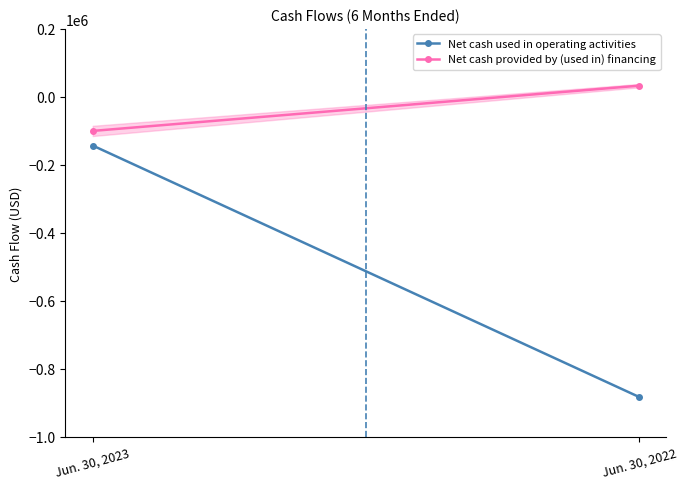

Where is Net cash provided by (used in) financing nearest to the value -33500?

Jun. 30, 2023